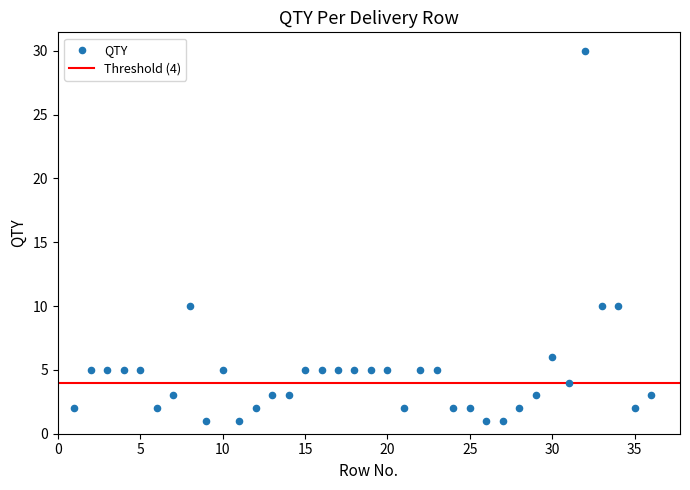

What is the range of Y values (max minus min)?

29